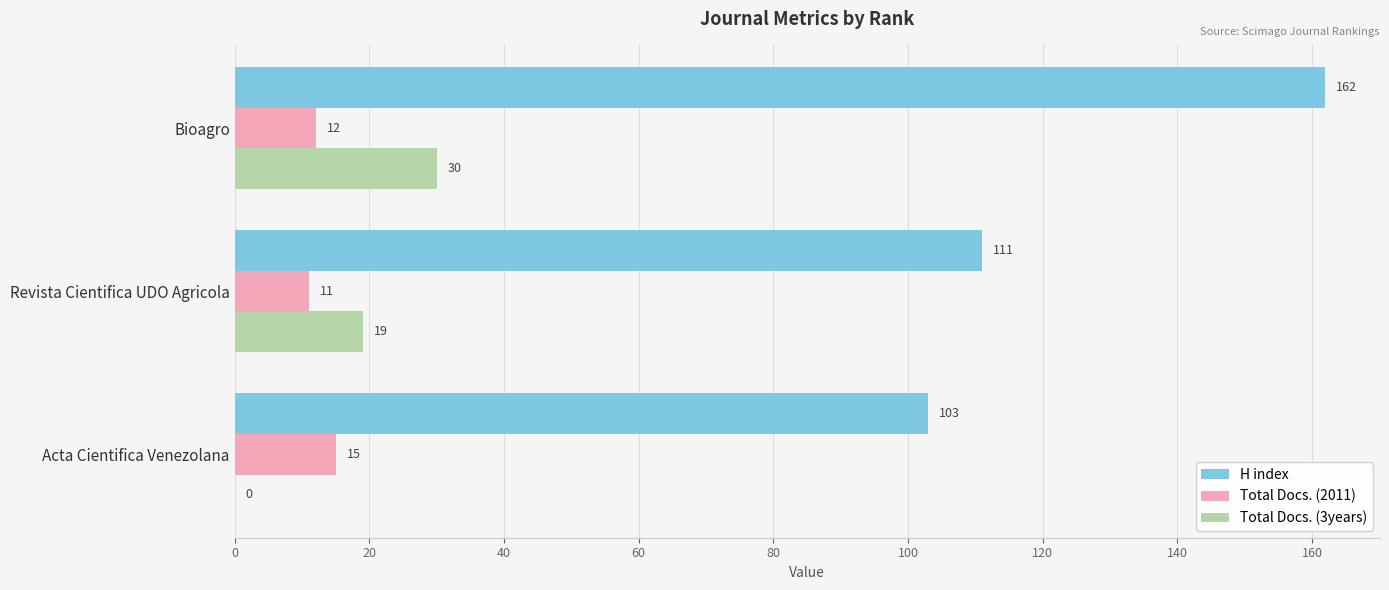

The value of Total Docs. (2011) at Bioagro is 12. True or false?

True